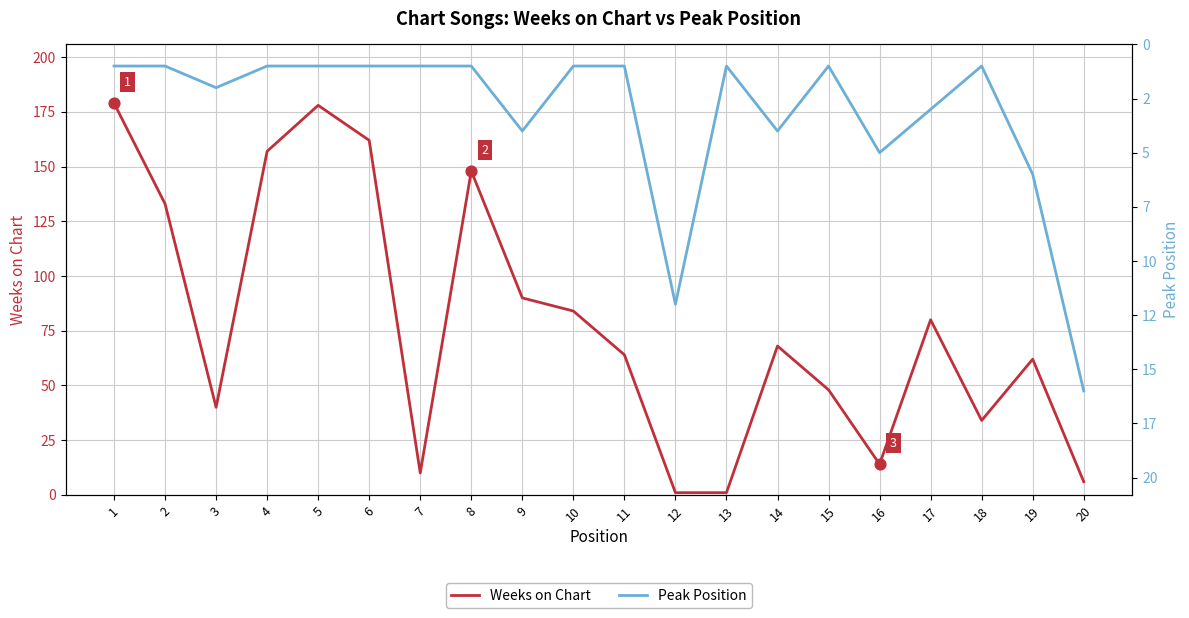

What are all the series names shown in the legend?

Weeks on Chart, Peak Position